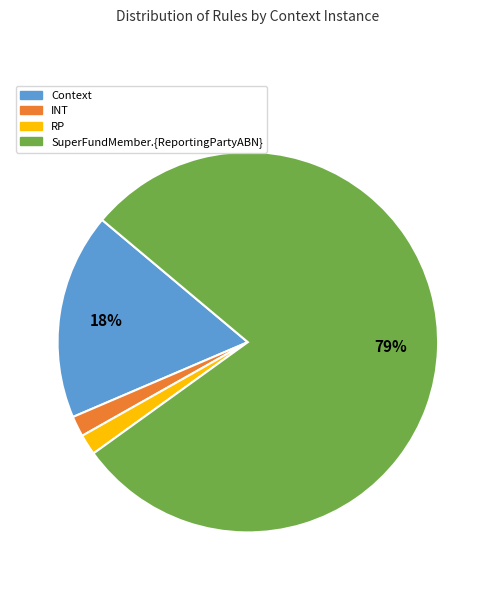

True or false: SuperFundMember.{ReportingPartyABN} accounts for 79% of the total.

True